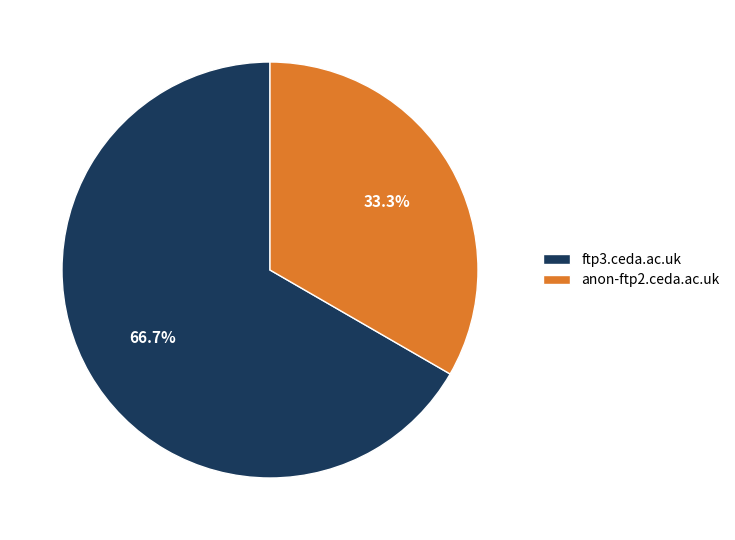

Does any single category account for the majority?

Yes